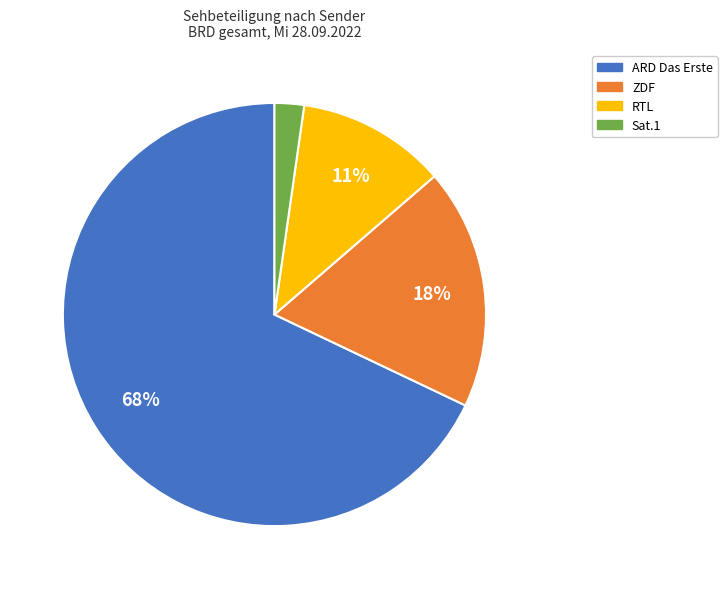

The ZDF slice represents 42% of the pie. True or false?

False